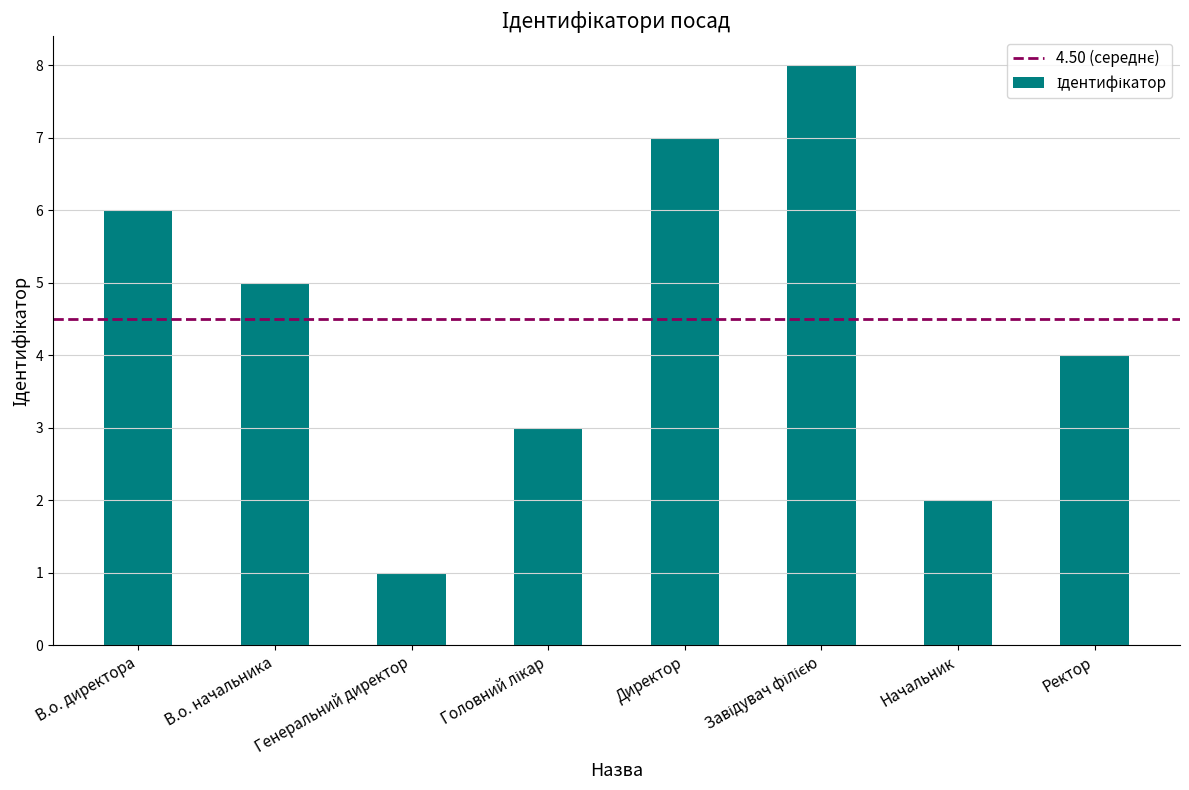

Where does the data first go above 5?

В.о. директора